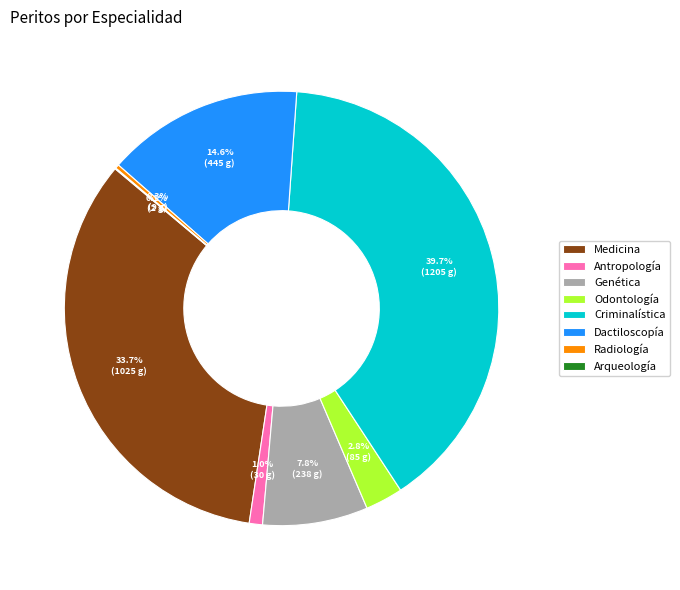

Which slice is the largest?

Criminalística